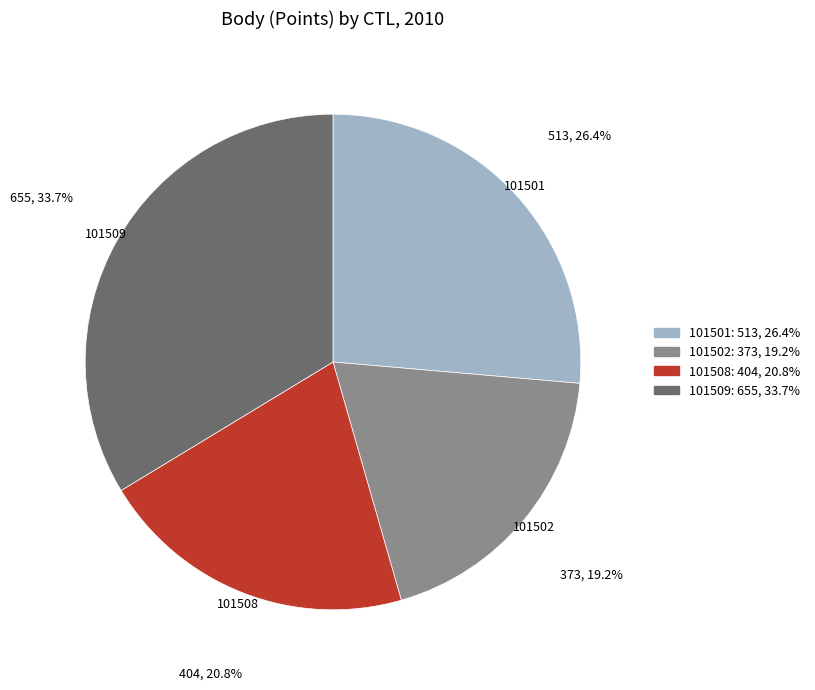

Is there a majority slice in this chart?

No